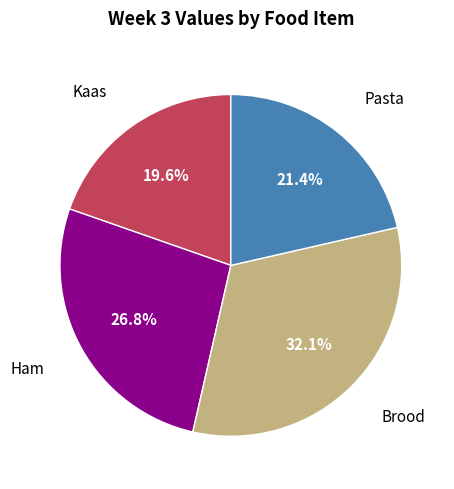

Is there a majority slice in this chart?

No